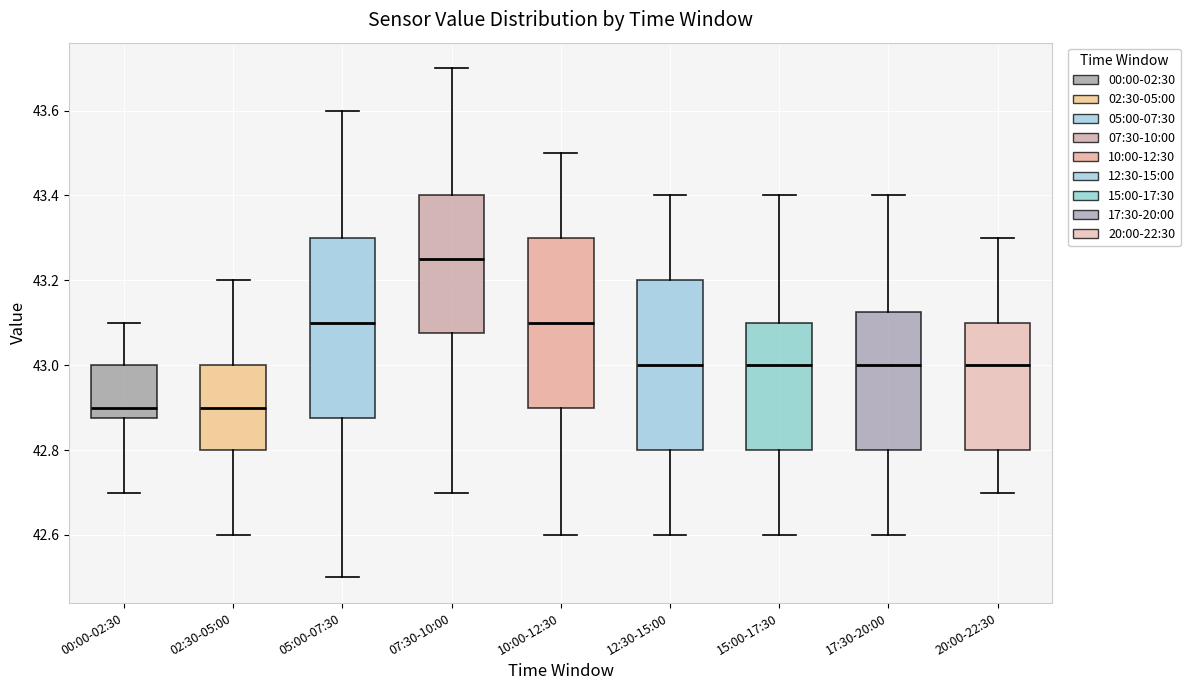

Comparing the boxes themselves (not the whiskers), which one is the tallest?

05:00-07:30